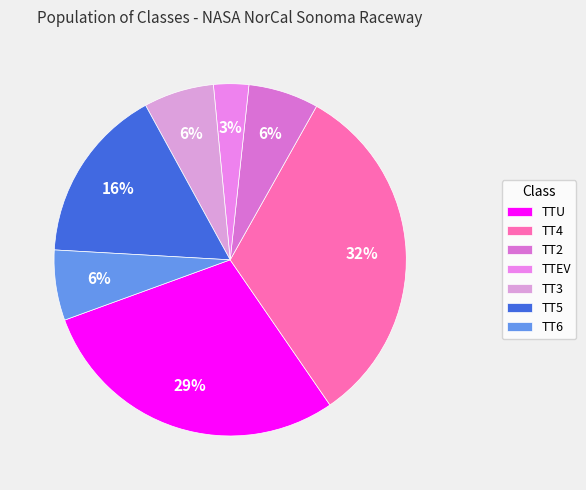

Rank the categories by value from lowest to highest.

TTEV, TT2, TT3, TT6, TT5, TTU, TT4